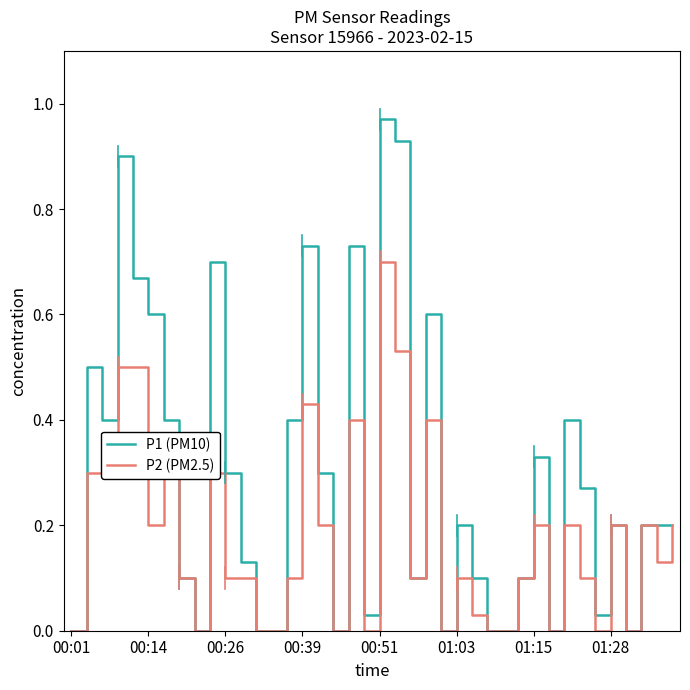

Which series has the largest range (max minus min)?

P1 (PM10)